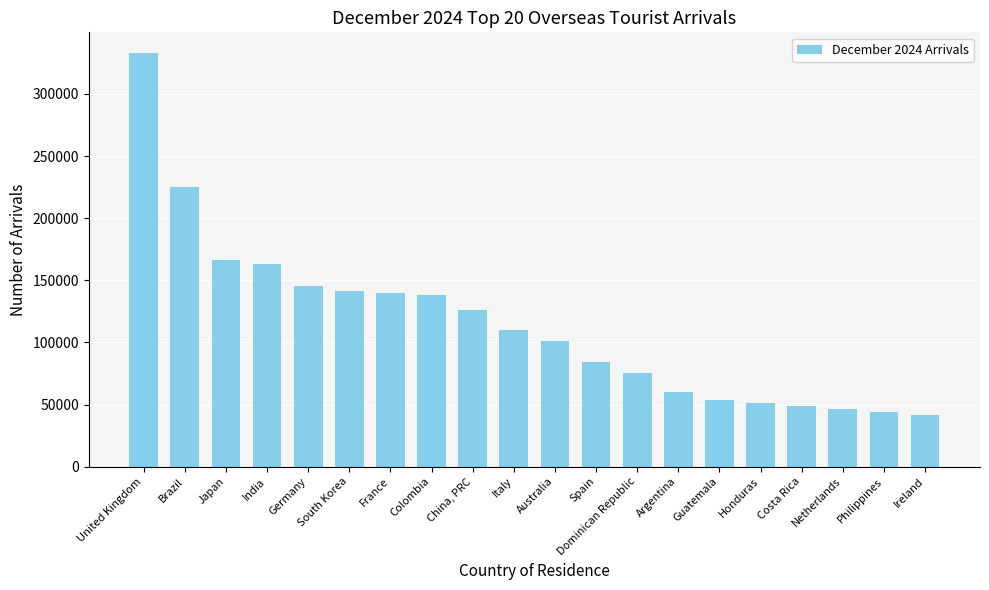

Does the chart contain stacked bars?

No